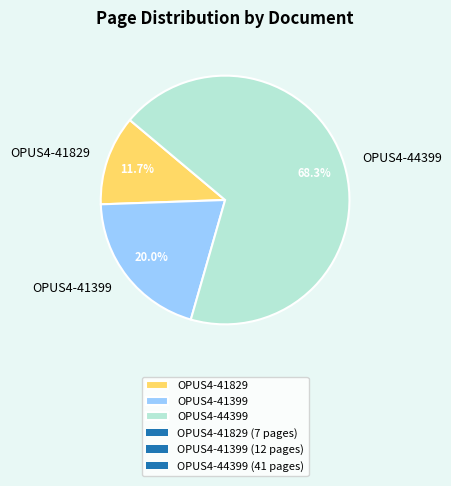

To the nearest percent, what is the difference between the largest and smallest slice percentages?

57%